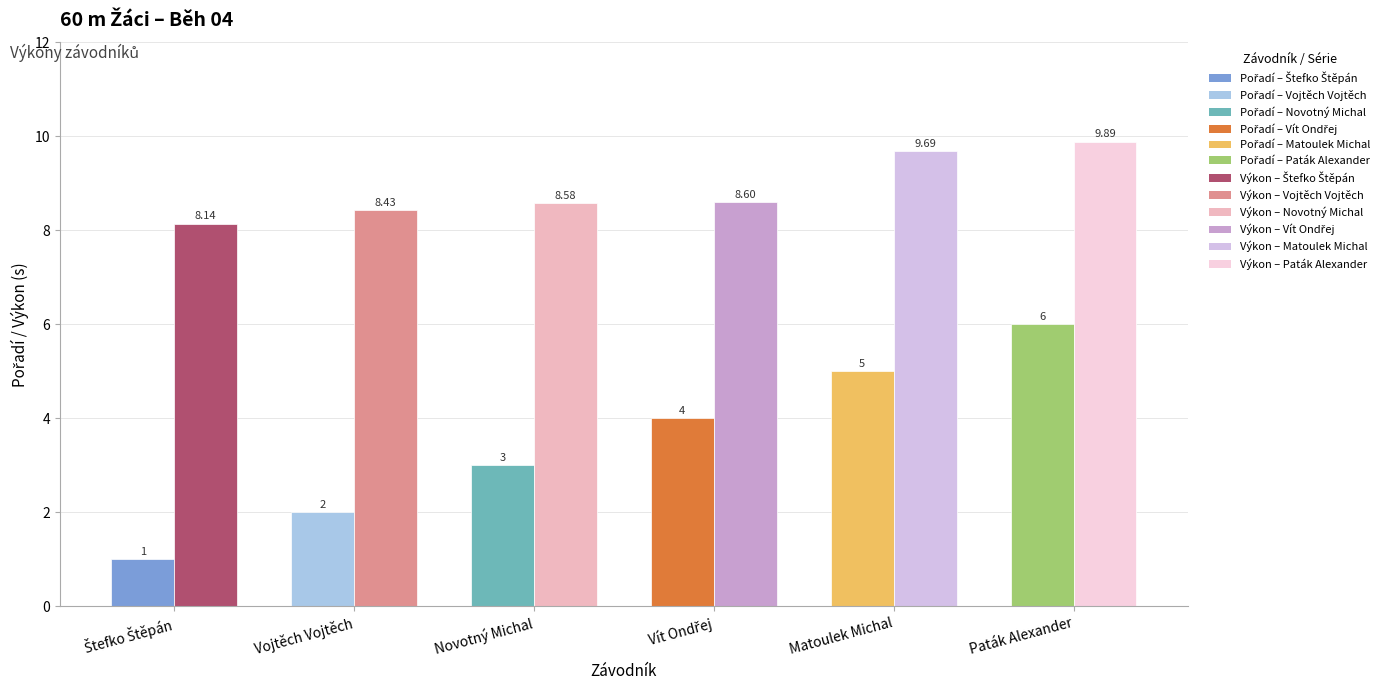

What position from the right is Vít Ondřej?

3